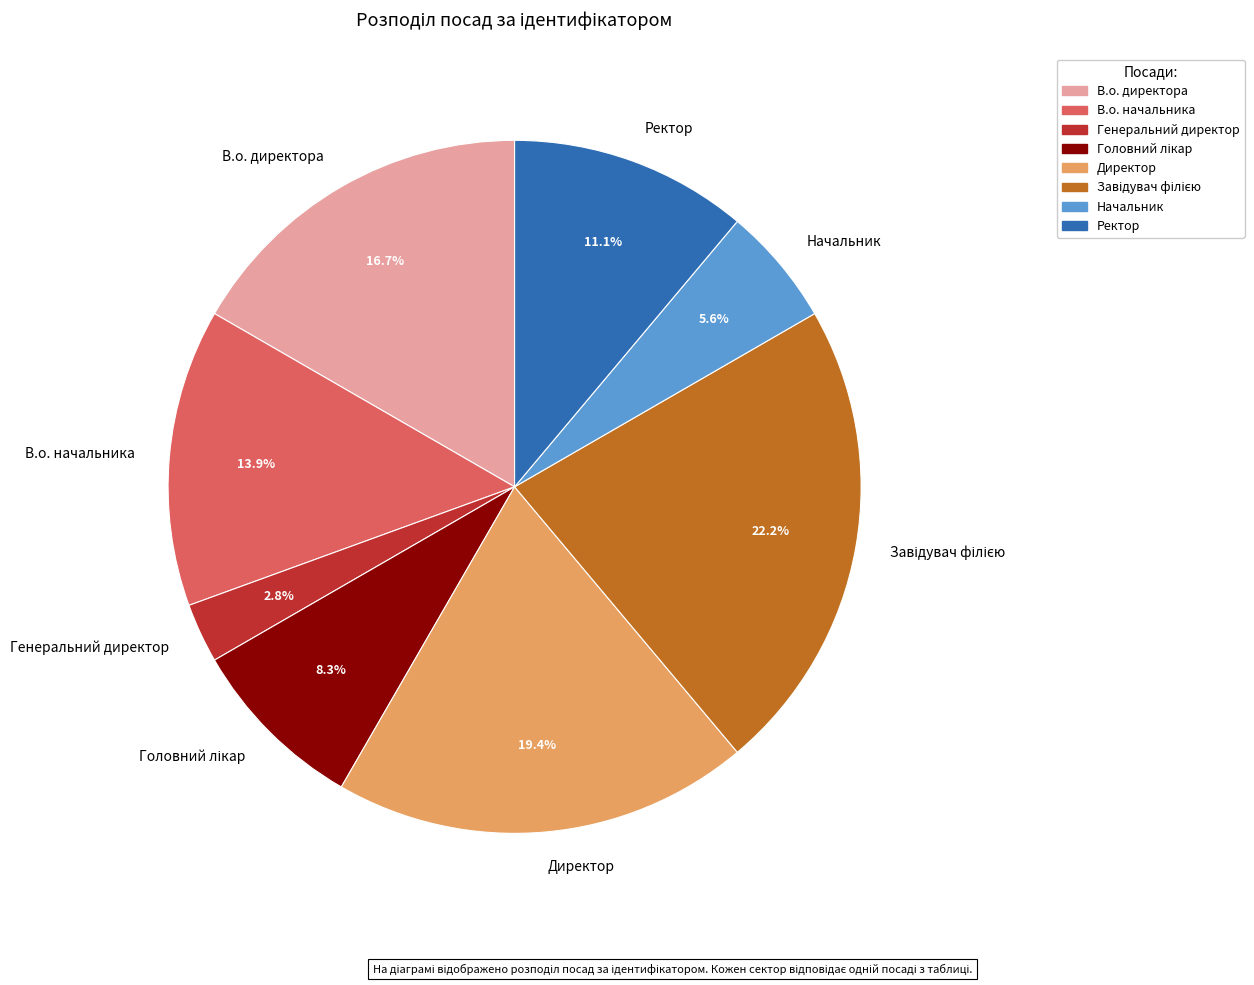

Which category has the smallest portion of the pie?

Генеральний директор